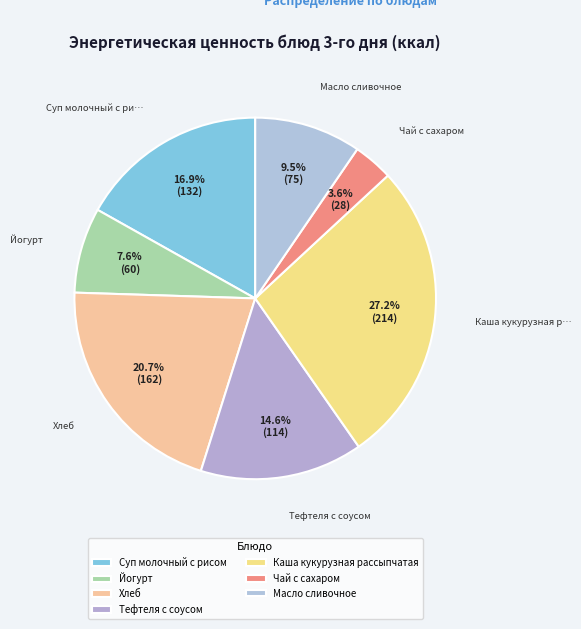

True or false: Чай с сахаром accounts for 10% of the total.

False